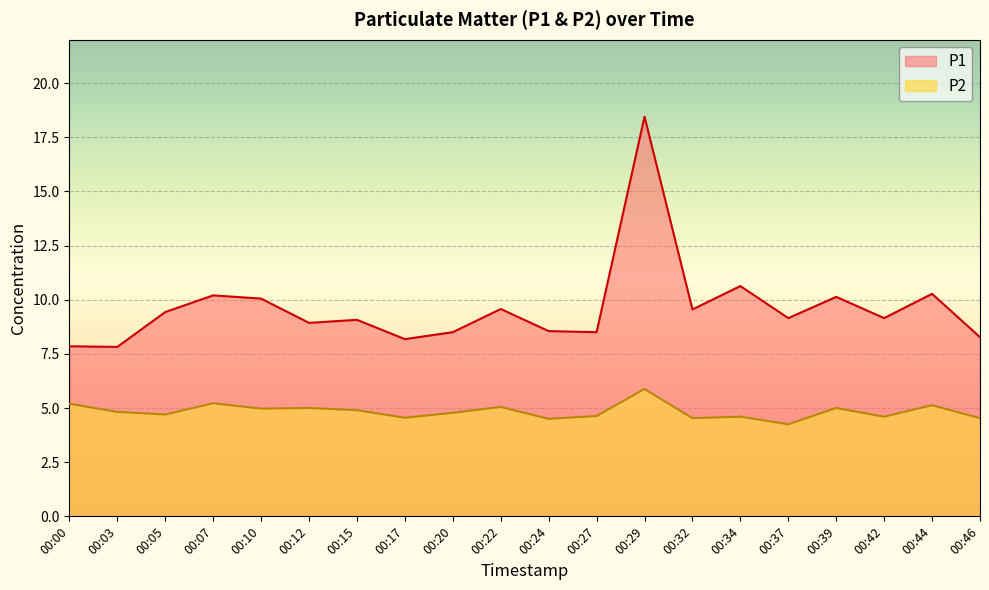

At which category does the chart reach its minimum across all series?

00:37